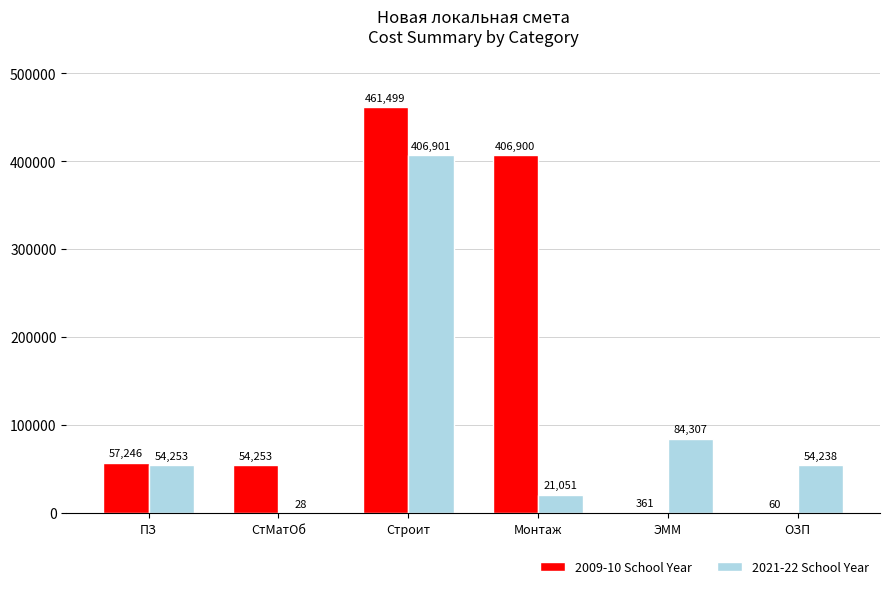

What is the maximum value shown in the chart?

461499